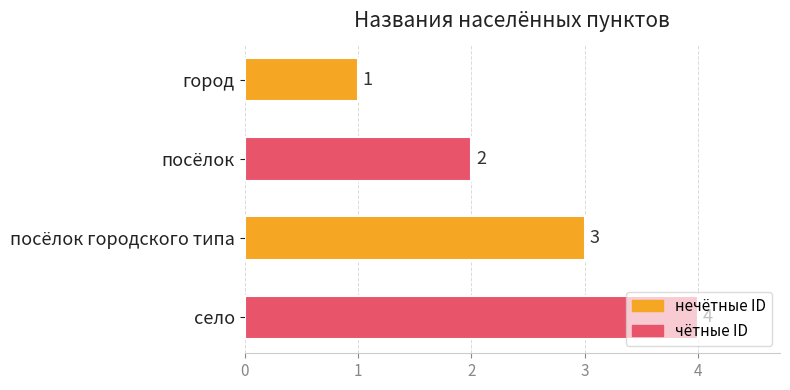

Is it true that the value at село is 1?

False